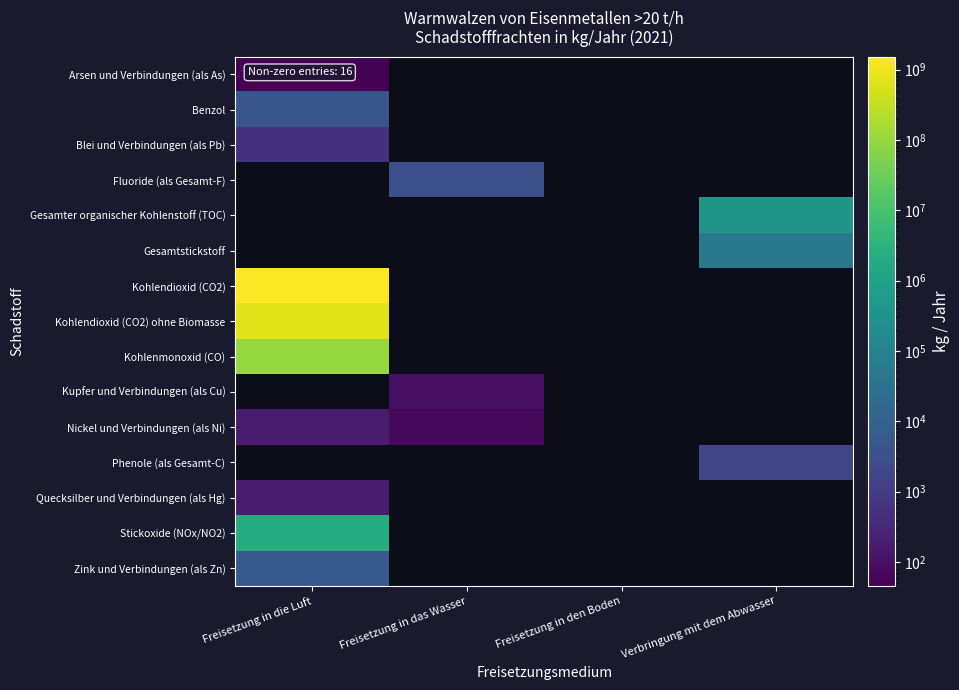

List the series in order of their peak value, lowest first.

Arsen und Verbindungen (als As), Blei und Verbindungen (als Pb), Benzol, Fluoride (als Gesamt-F), Gesamter organischer Kohlenstoff (TOC), Gesamtstickstoff, Quecksilber und Verbindungen (als Hg), Nickel und Verbindungen (als Ni), Zink und Verbindungen (als Zn), Stickoxide (NOx/NO2), Kohlenmonoxid (CO), Kohlendioxid (CO2) ohne Biomasse, Kohlendioxid (CO2), Kupfer und Verbindungen (als Cu), Phenole (als Gesamt-C)